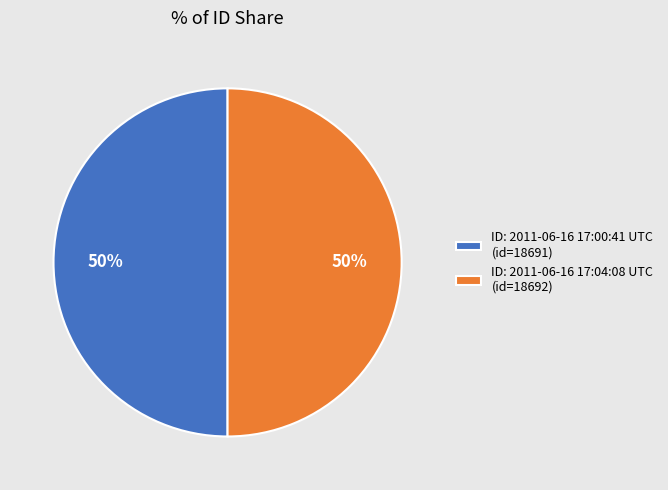

What percentage is the ID: 2011-06-16 17:00:41 UTC (id=18691) slice, to the nearest percent?

50%